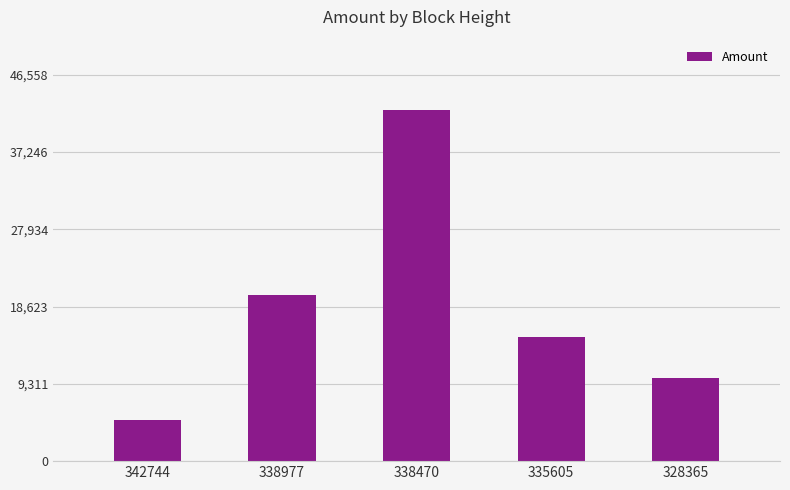

What is the difference between the maximum and second lowest values?

32326